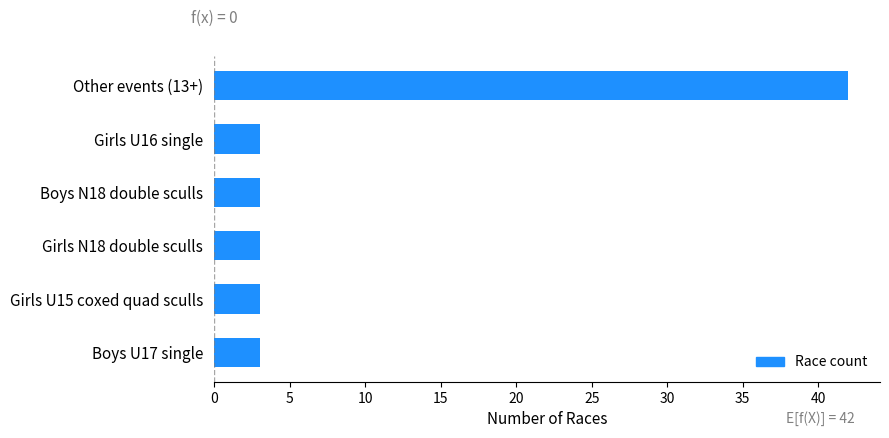

True or false: the data shows 1 at Boys N18 double sculls.

False